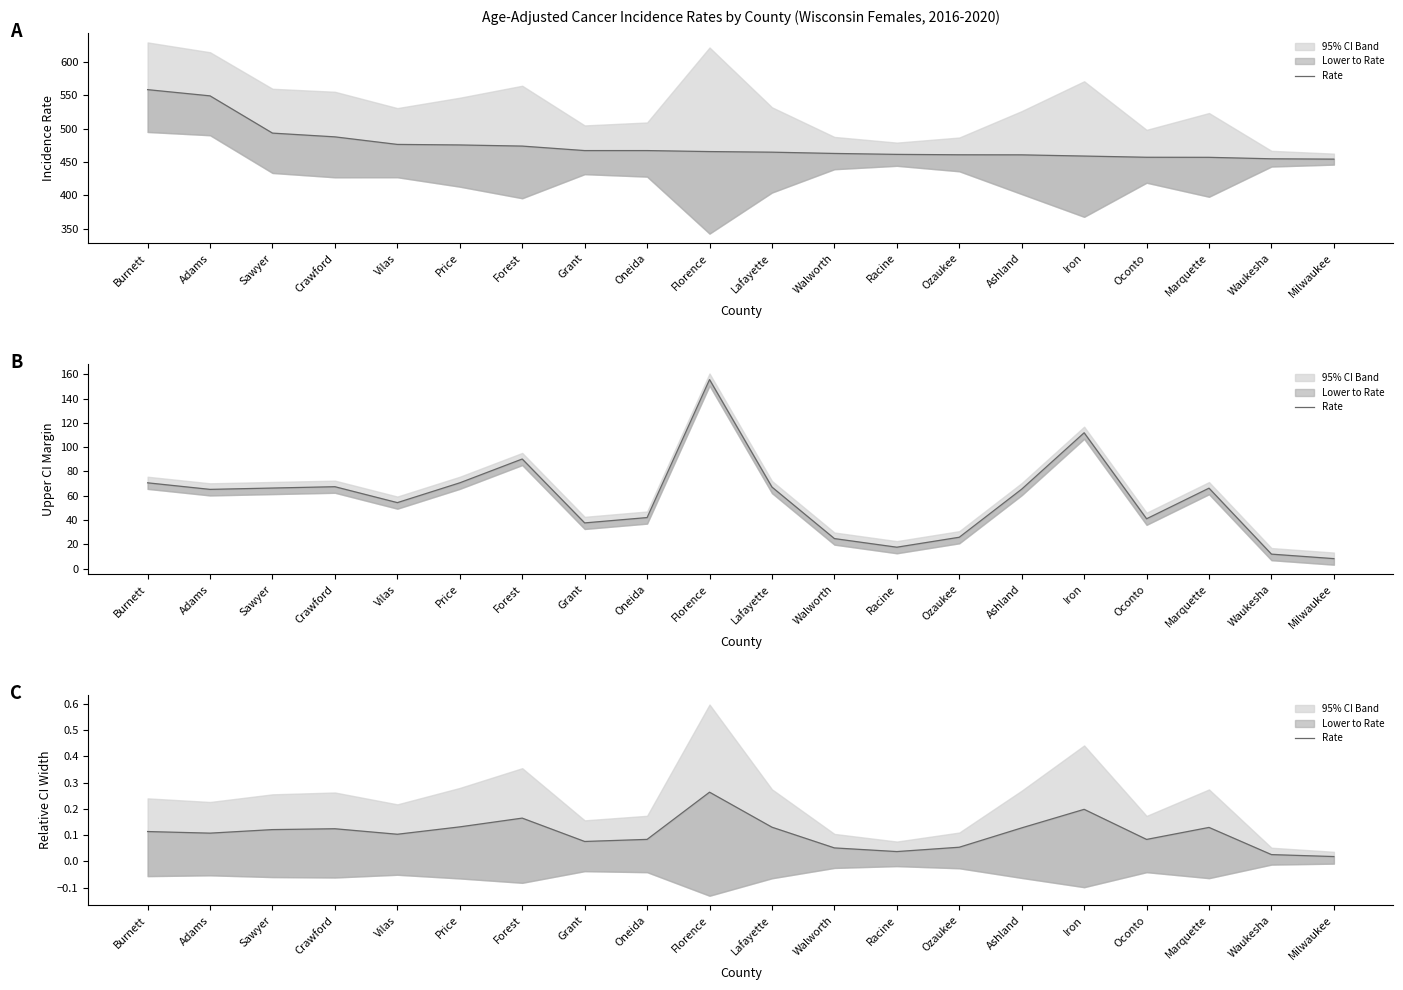

How many lines are shown in the chart?

1